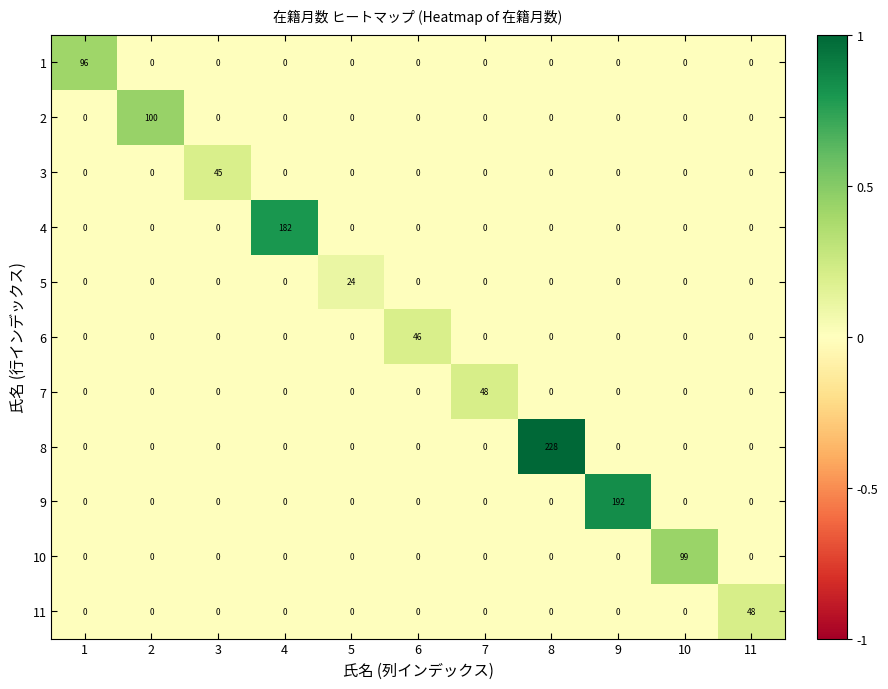

The 4 series shows 0 at 1. True or false?

True